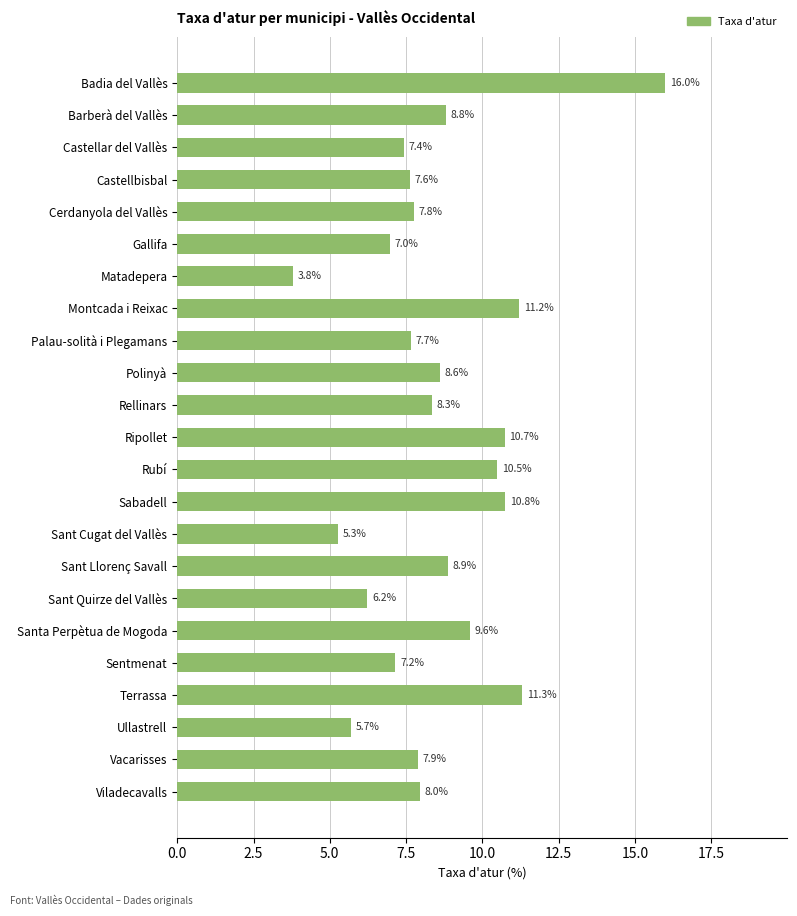

The chart shows a value of 12.7 at Sentmenat. True or false?

False